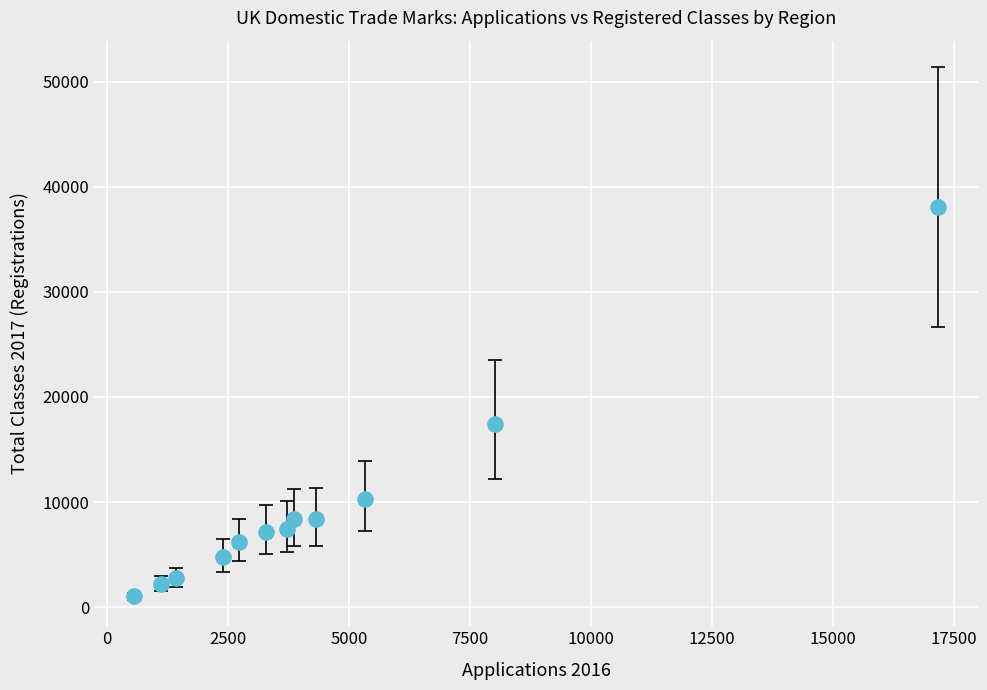

What Y value in the scatter plot is closest to 19535?

17405